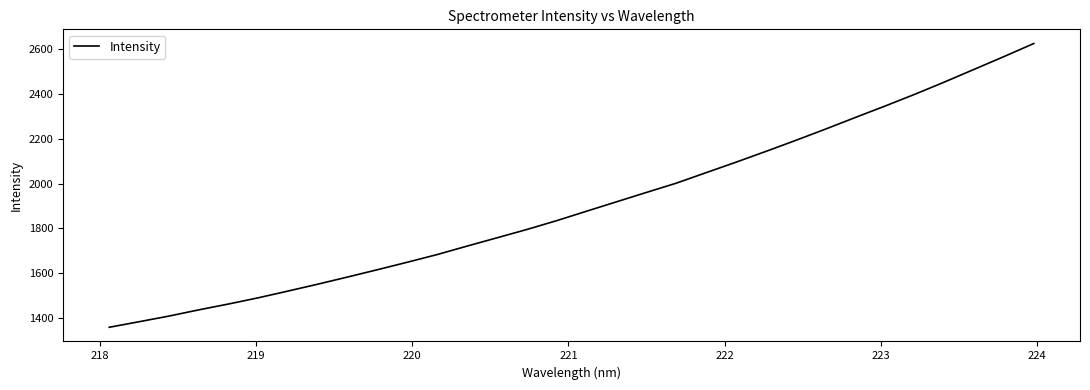

What is the greatest value displayed?

2624.9